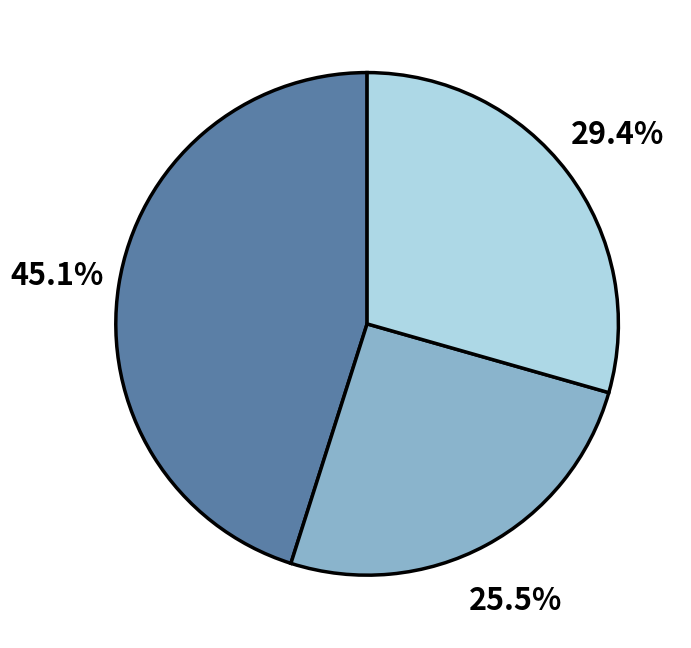

Is there any slice that represents more than half of the pie?

No